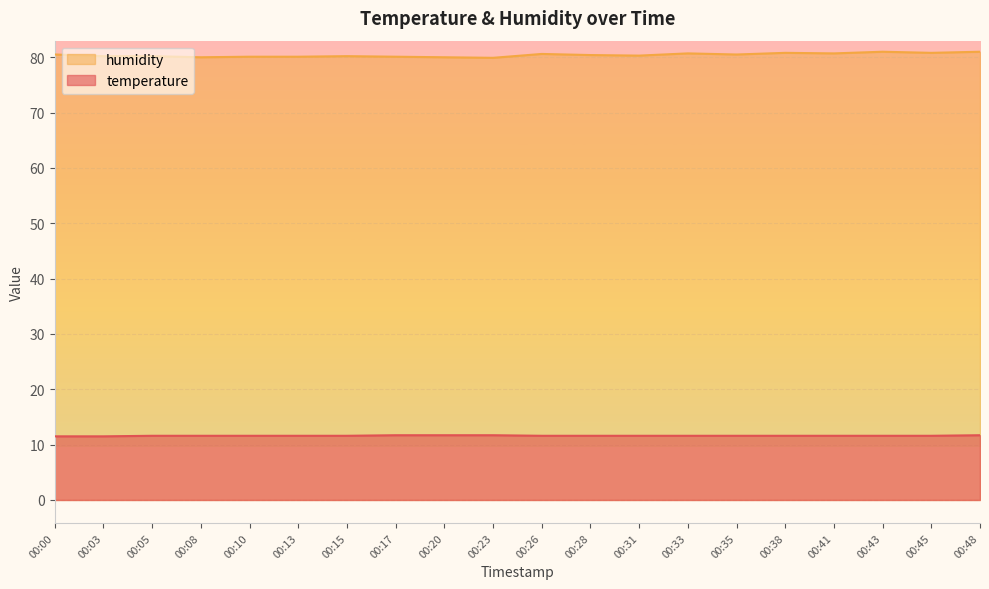

At 00:33, list the series in order from smallest to largest.

temperature, humidity